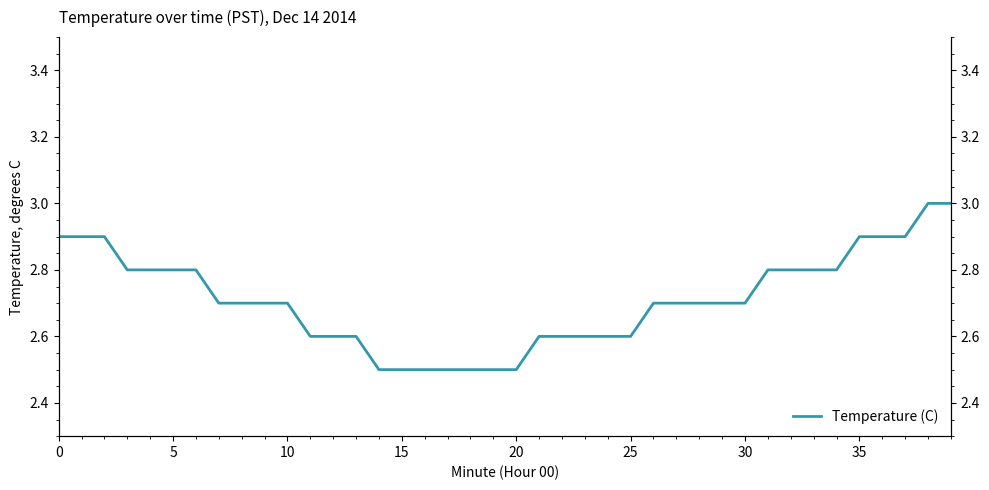

Reading right to left, list all the values displayed in this chart.

3.0	3.0	2.9	2.9	2.9	2.8	2.8	2.8	2.8	2.7	2.7	2.7	2.7	2.7	2.6	2.6	2.6	2.6	2.6	2.5	2.5	2.5	2.5	2.5	2.5	2.5	2.6	2.6	2.6	2.7	2.7	2.7	2.7	2.8	2.8	2.8	2.8	2.9	2.9	2.9